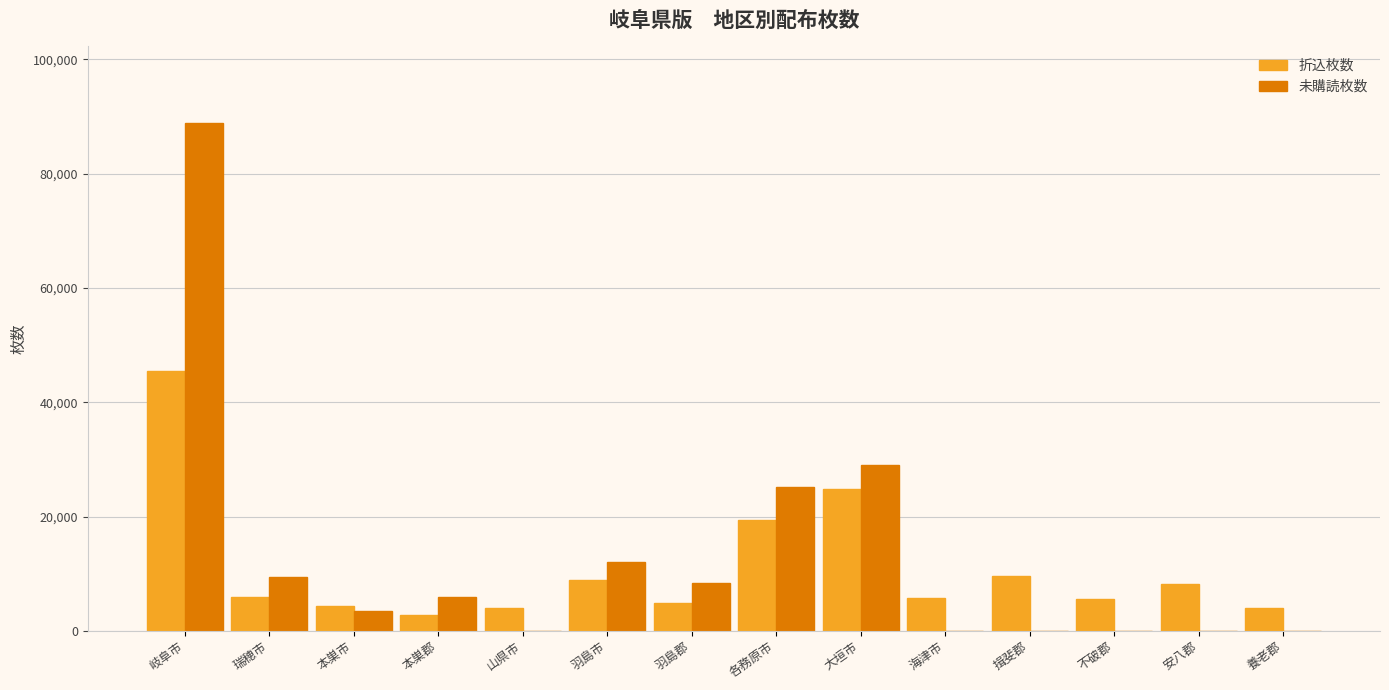

Count the number of data series in this chart.

2